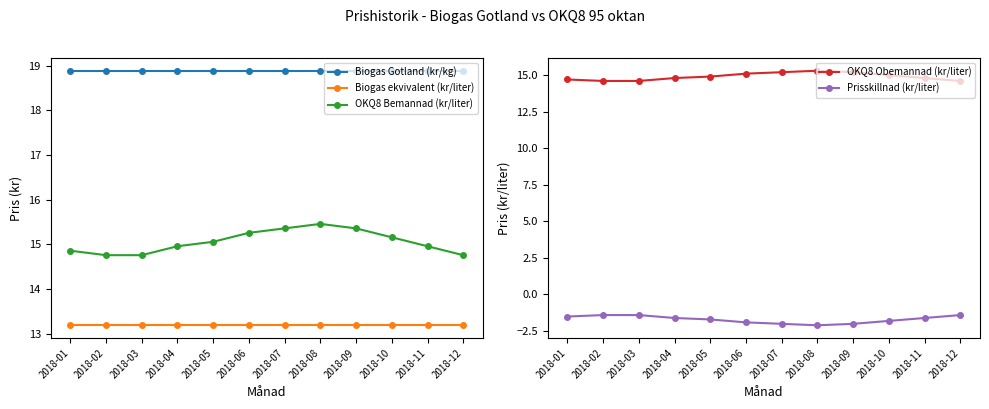

Is the value of Biogas ekvivalent (kr/liter) at 2018-10 greater than the value of Biogas Gotland (kr/kg) at 2018-04?

No